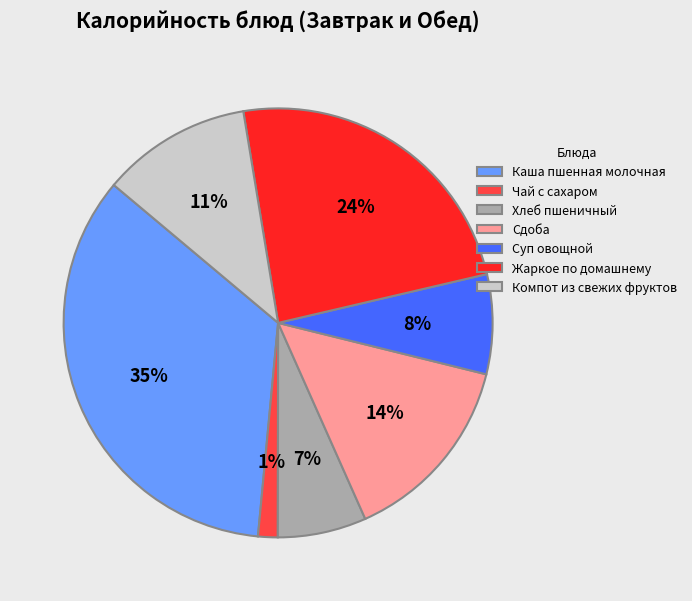

Is the sum of Каша пшенная молочная and Чай с сахаром greater than half?

No